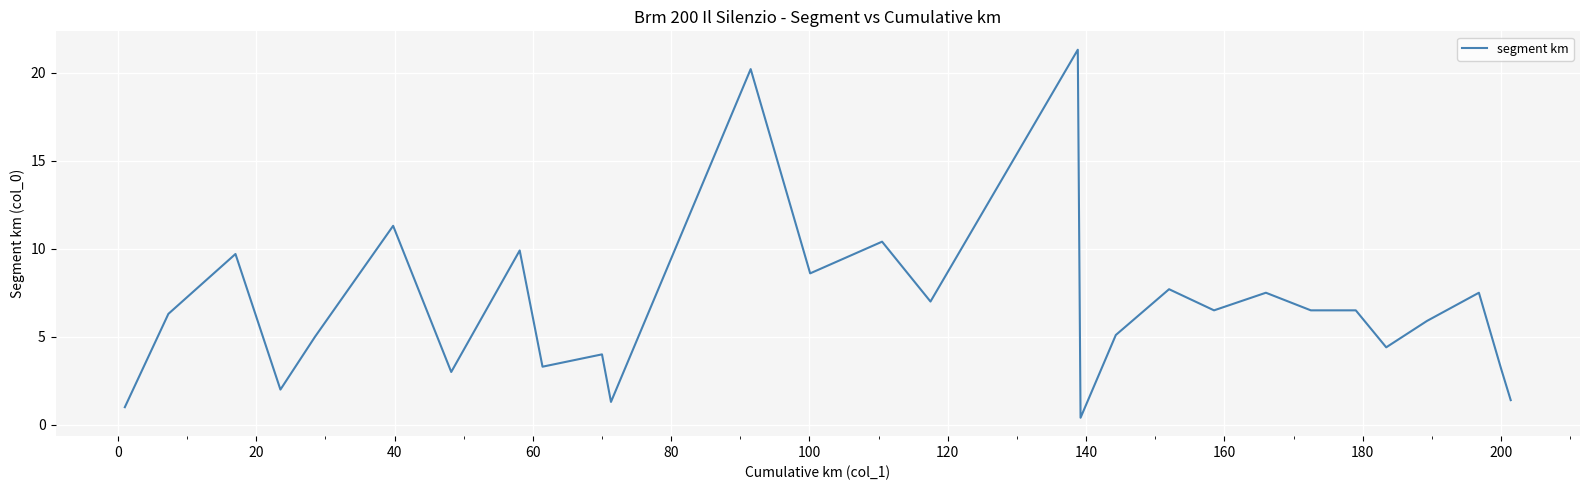

How many values are below 6?

13